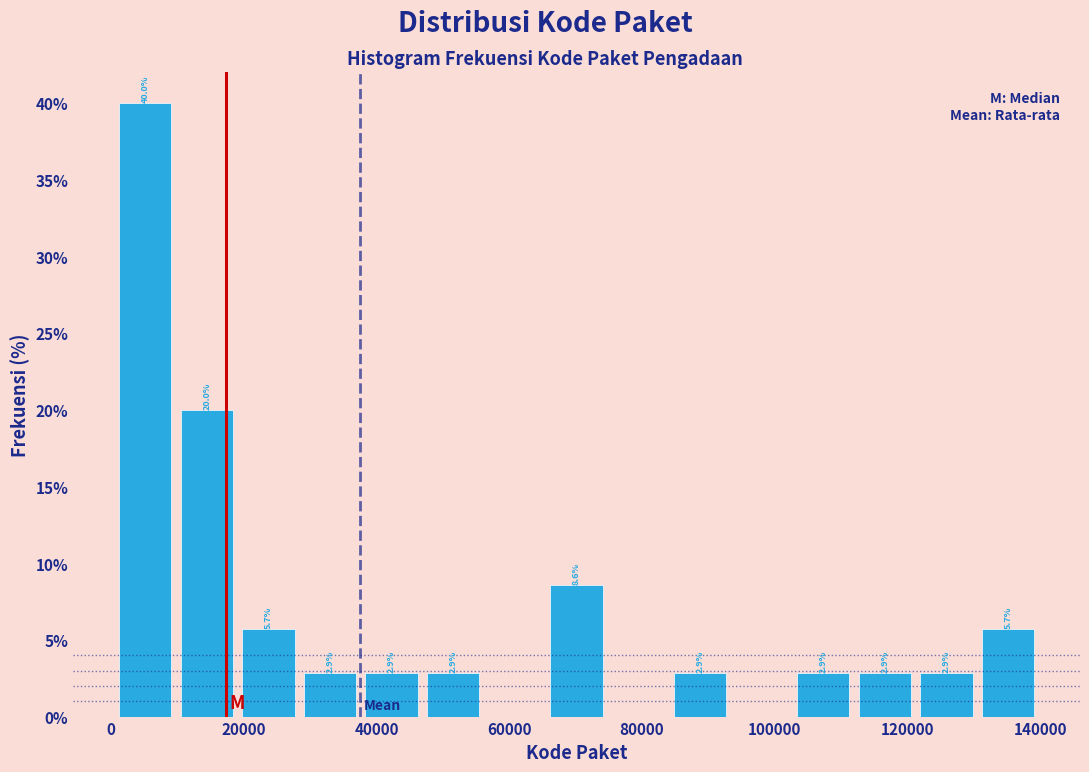

Over which range of the x-axis is the bar tallest?

0 to 10000